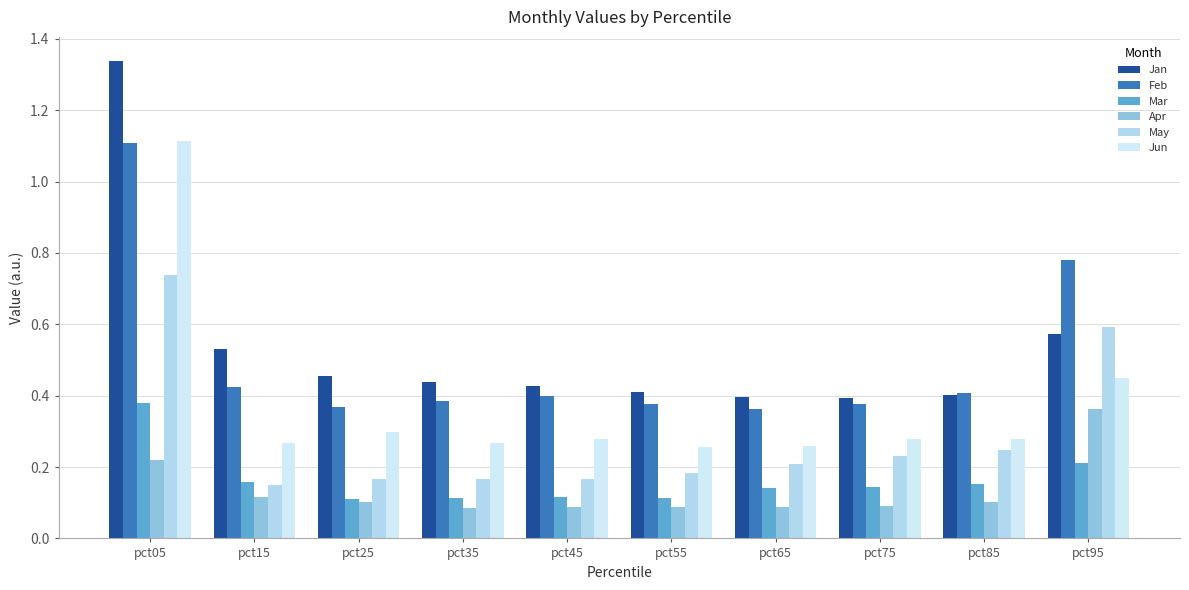

At which category is the sum across all series the highest?

pct05